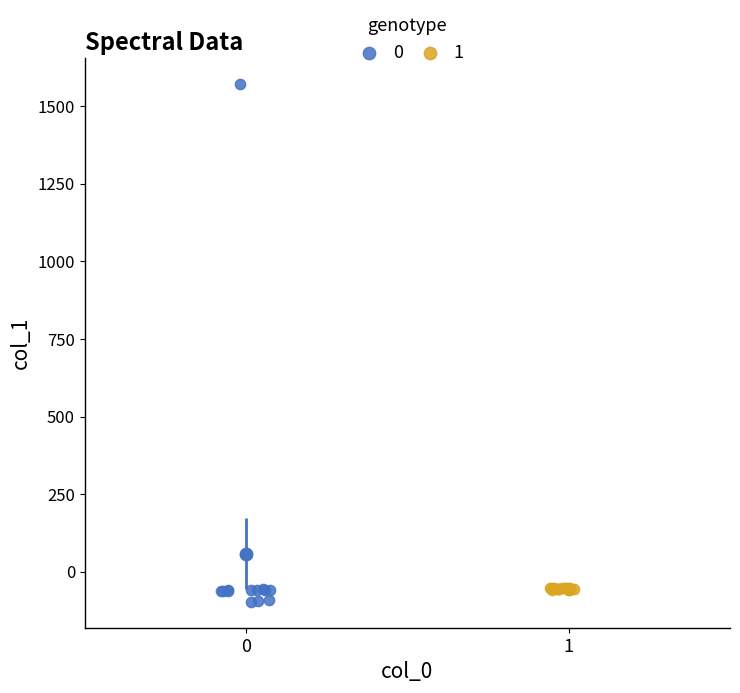

Which series has the widest spread of Y values?

0